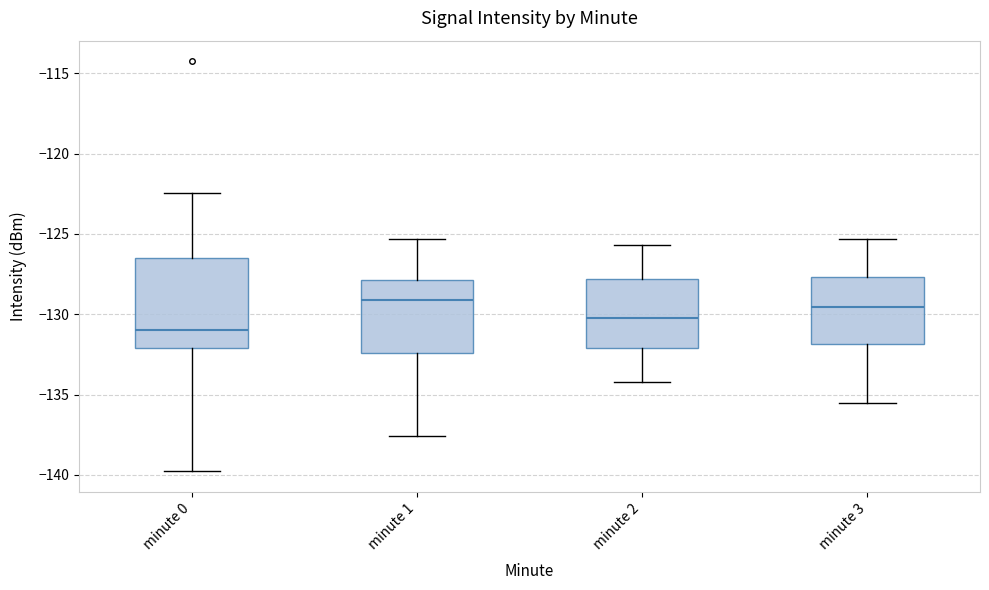

Reading left to right, read every box against the y-axis: the position of its median line, the range the box covers, and the ends of its whiskers. The values are not printed on the chart, so give them approximately, as read against the axis.

minute 0: median -131.0, box -132.0 to -126.5, whiskers -140.0 to -122.5
minute 1: median -129.0, box -132.5 to -128.0, whiskers -137.5 to -125.5
minute 2: median -130.0, box -132.0 to -128.0, whiskers -134.0 to -125.5
minute 3: median -129.5, box -132.0 to -127.5, whiskers -135.5 to -125.5